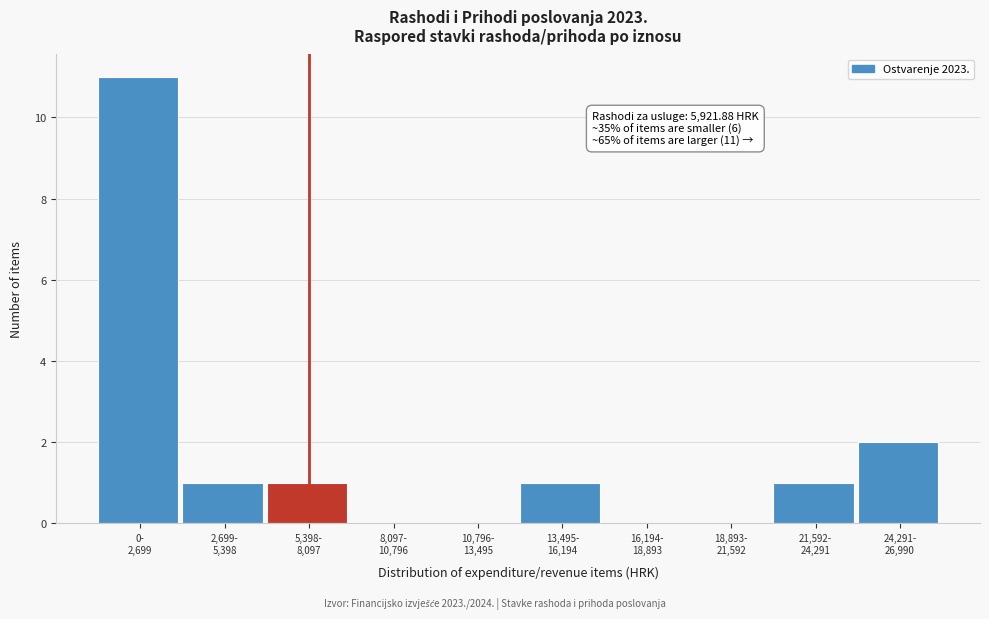

What is the sum of all values?

17